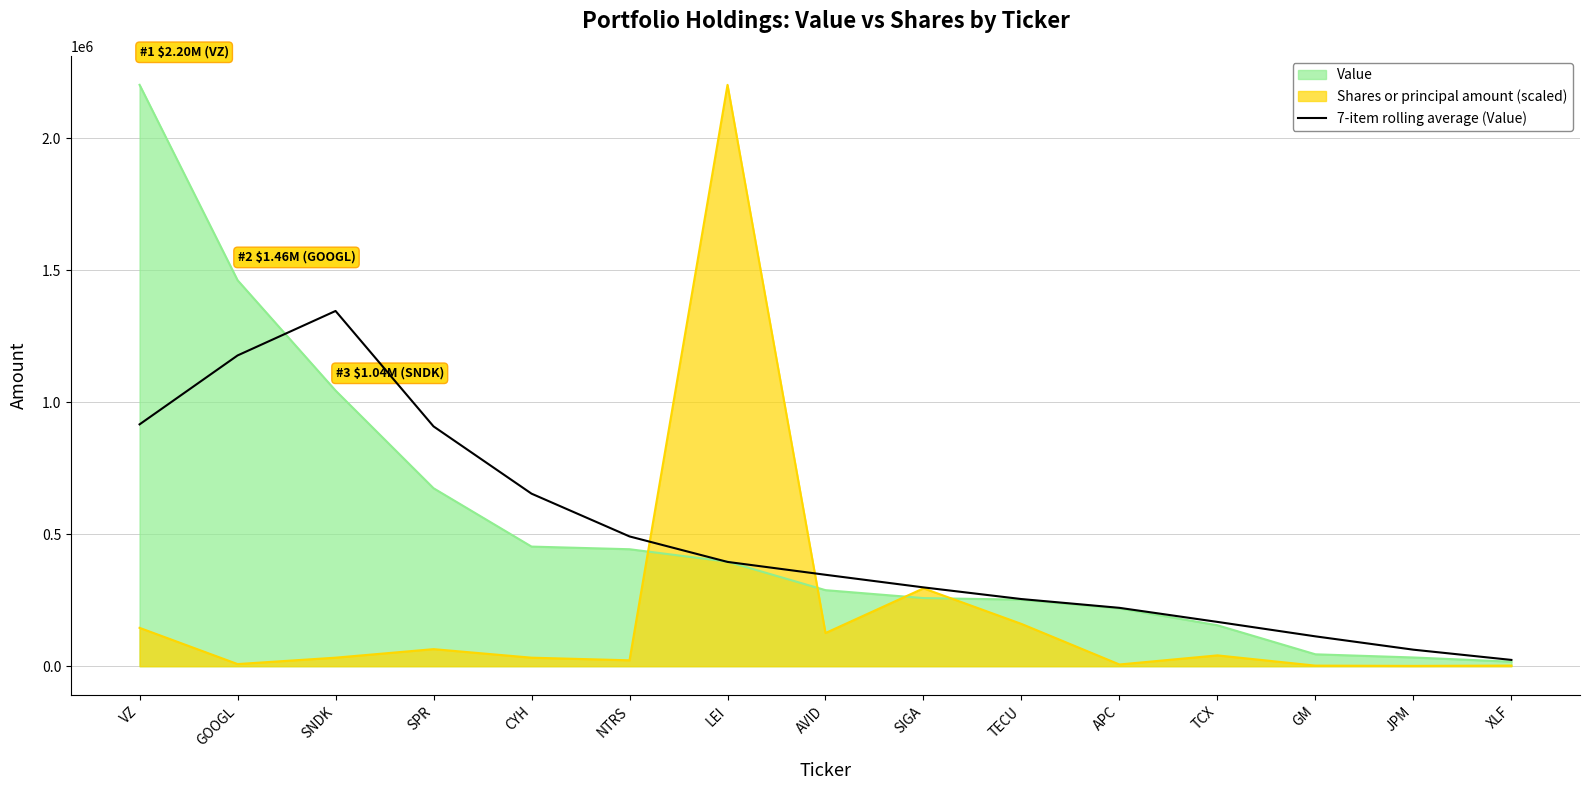

Which label corresponds to the smallest value in the chart?

XLF